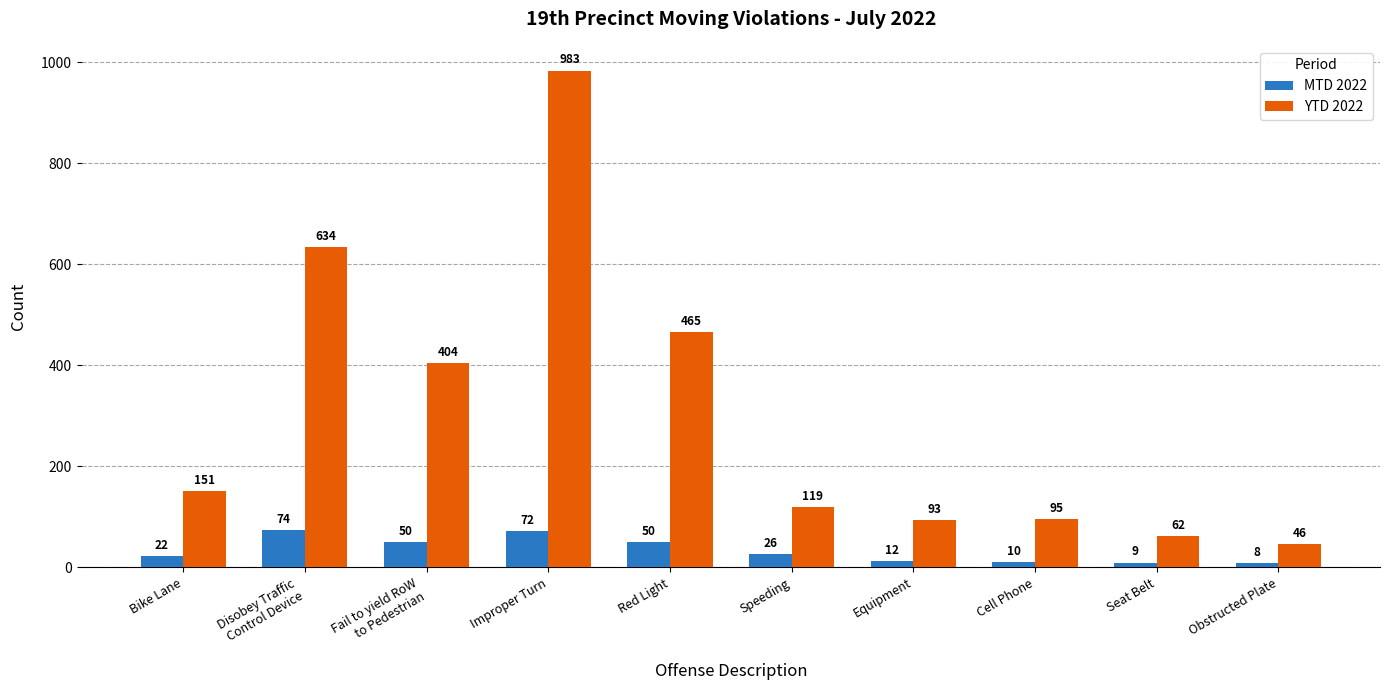

Which series changed the most between Disobey Traffic
Control Device and Equipment?

YTD 2022